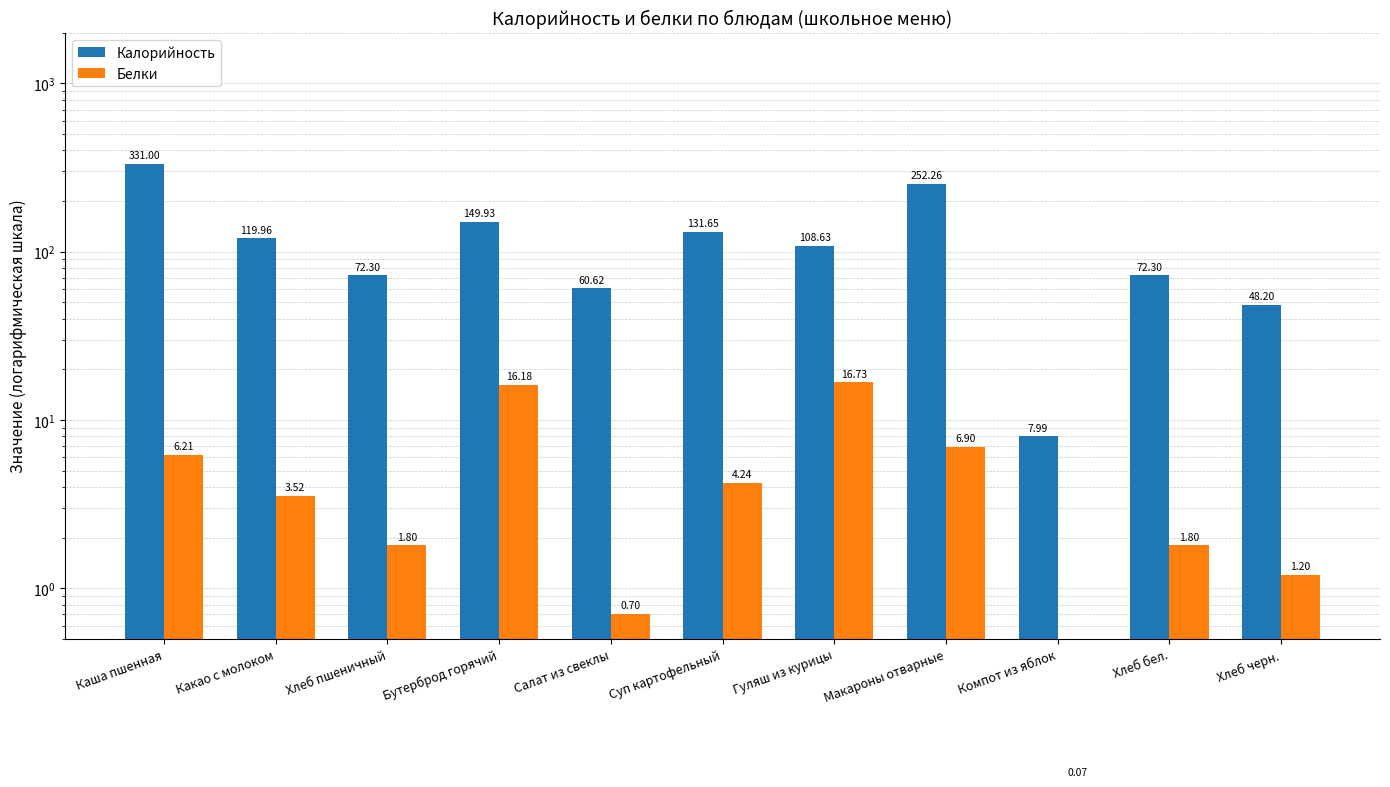

At which label does Белки reach its minimum?

Компот из яблок